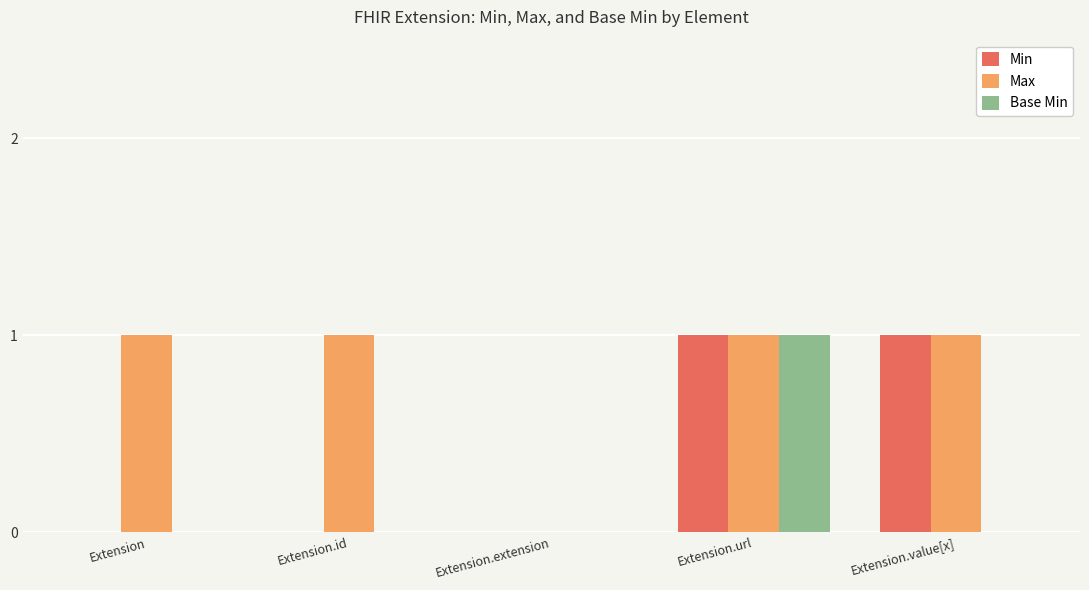

Are the bars horizontal?

No